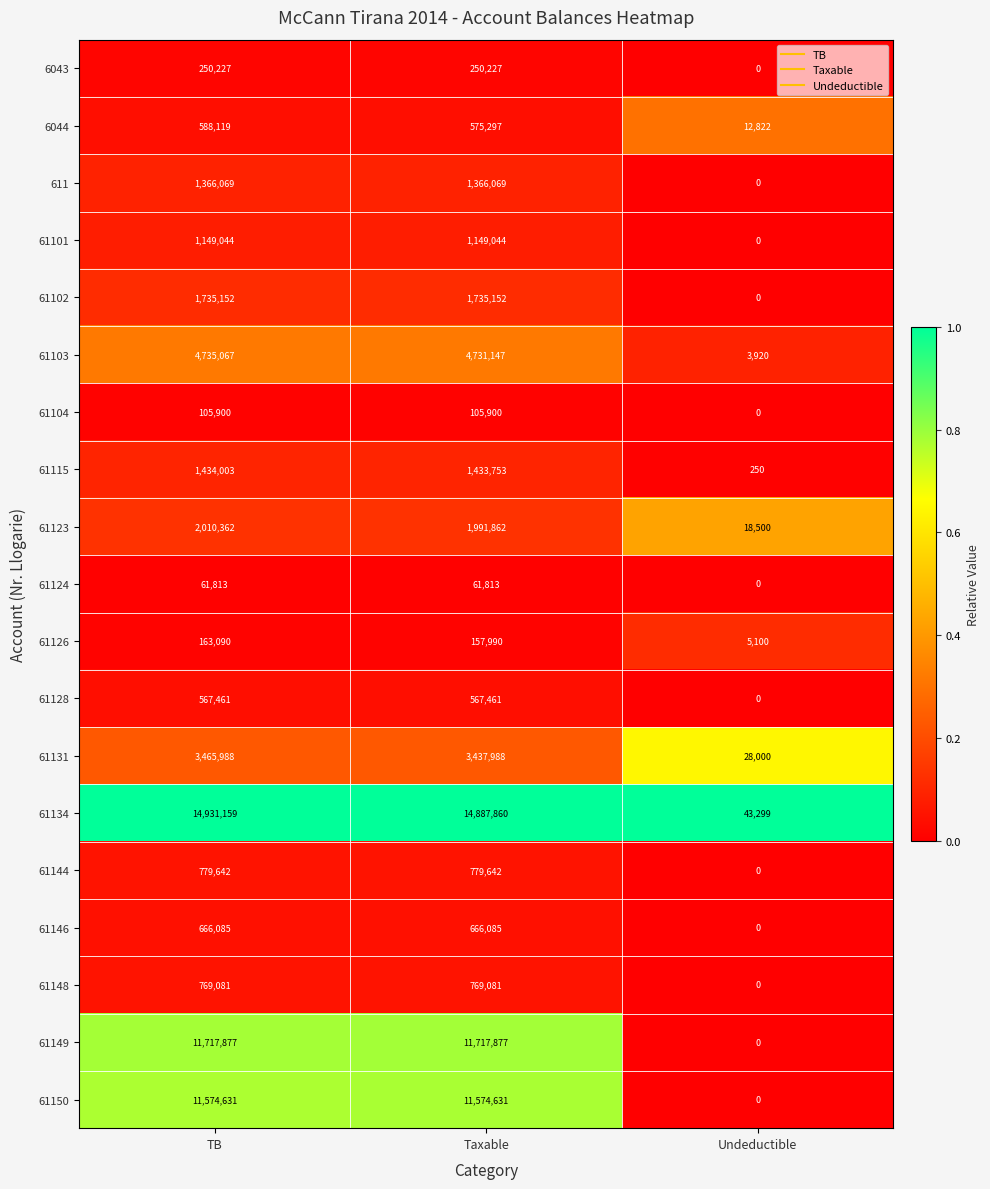

Which series changed the most between TB and Taxable?

61134